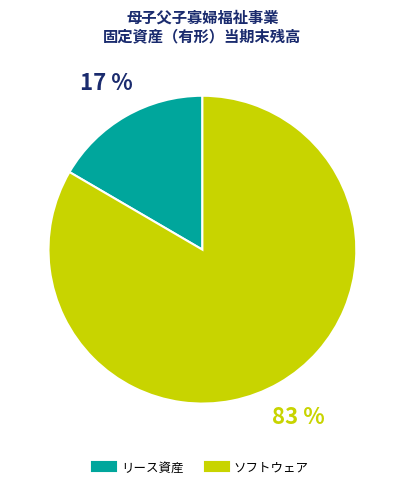

Is リース資産 the majority of the pie?

No